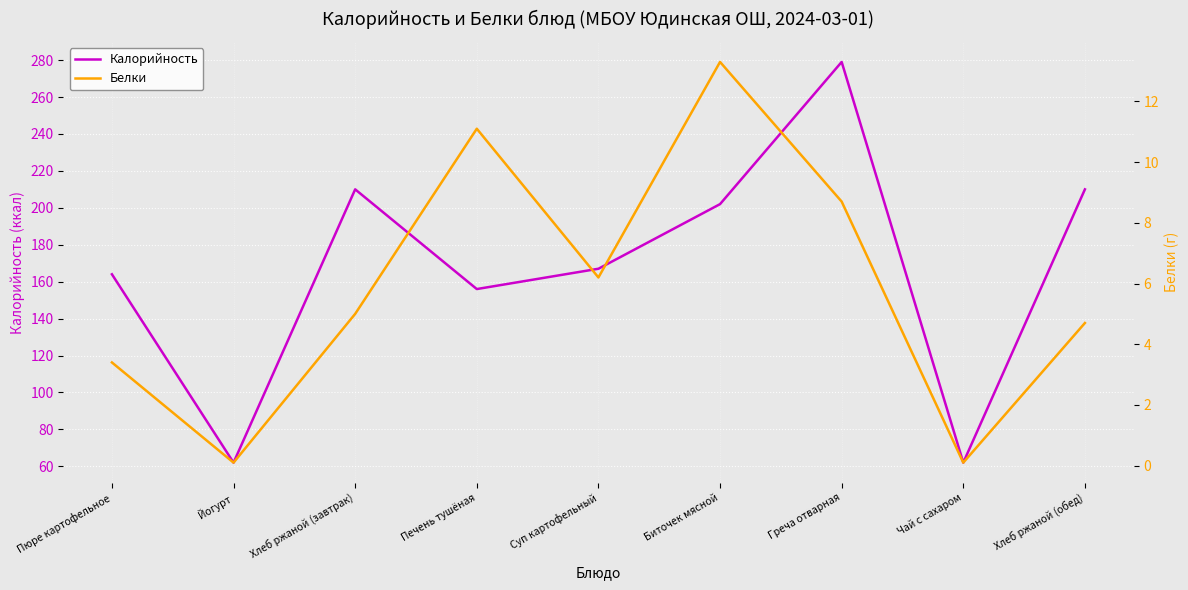

True or false: Калорийность and Белки intersect in this chart.

False